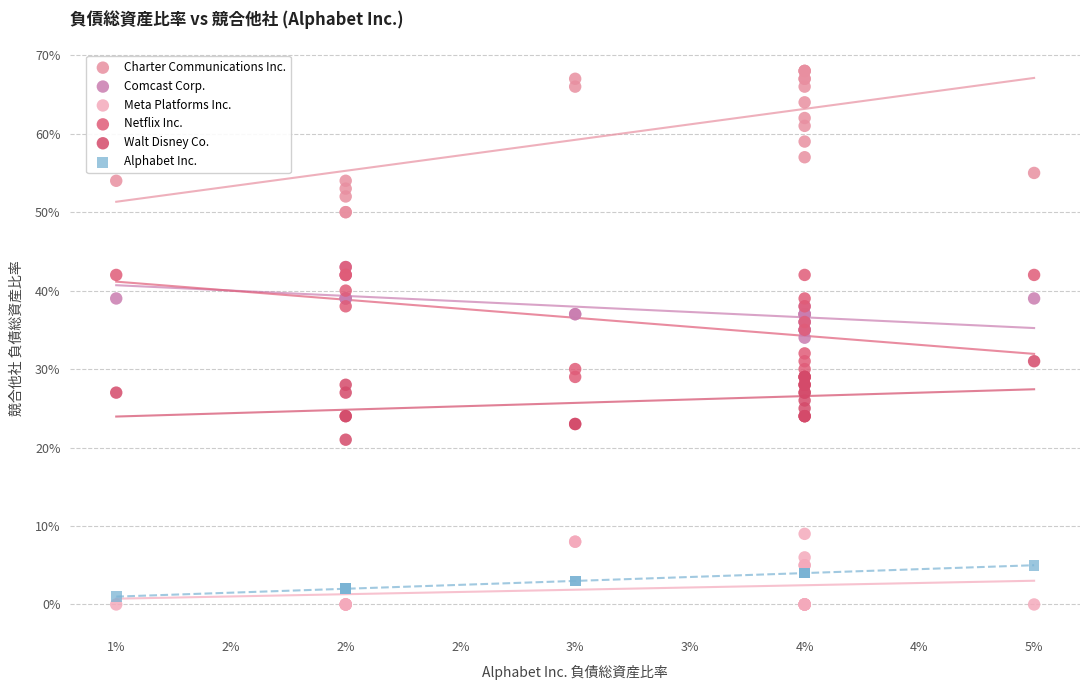

What are all the series names shown in the legend?

Charter Communications Inc., Comcast Corp., Meta Platforms Inc., Netflix Inc., Walt Disney Co., Alphabet Inc.